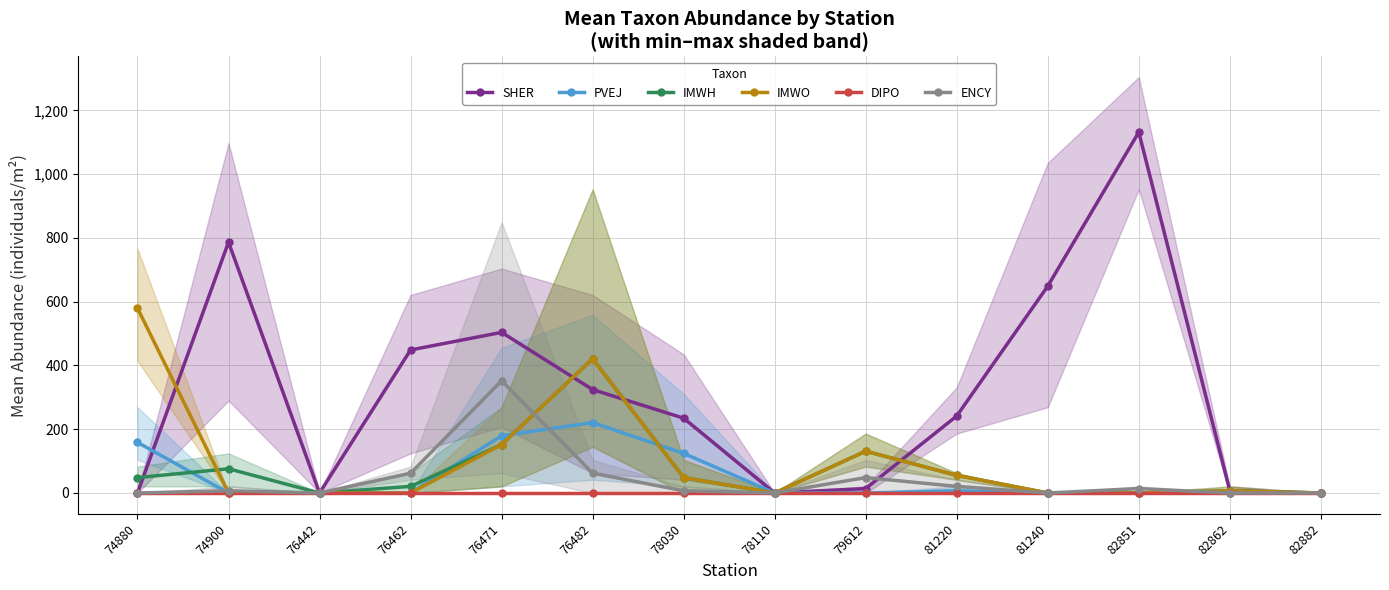

What is the greatest value displayed?

1131.8